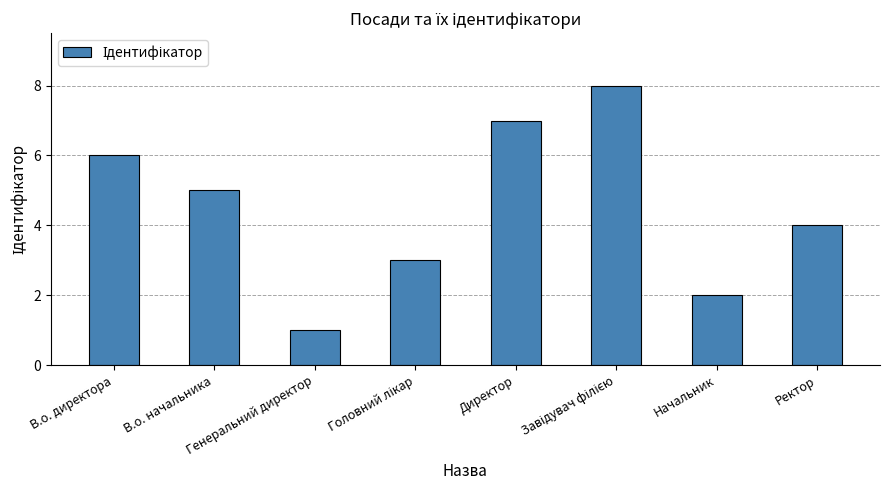

What is the difference between the maximum and minimum values?

7